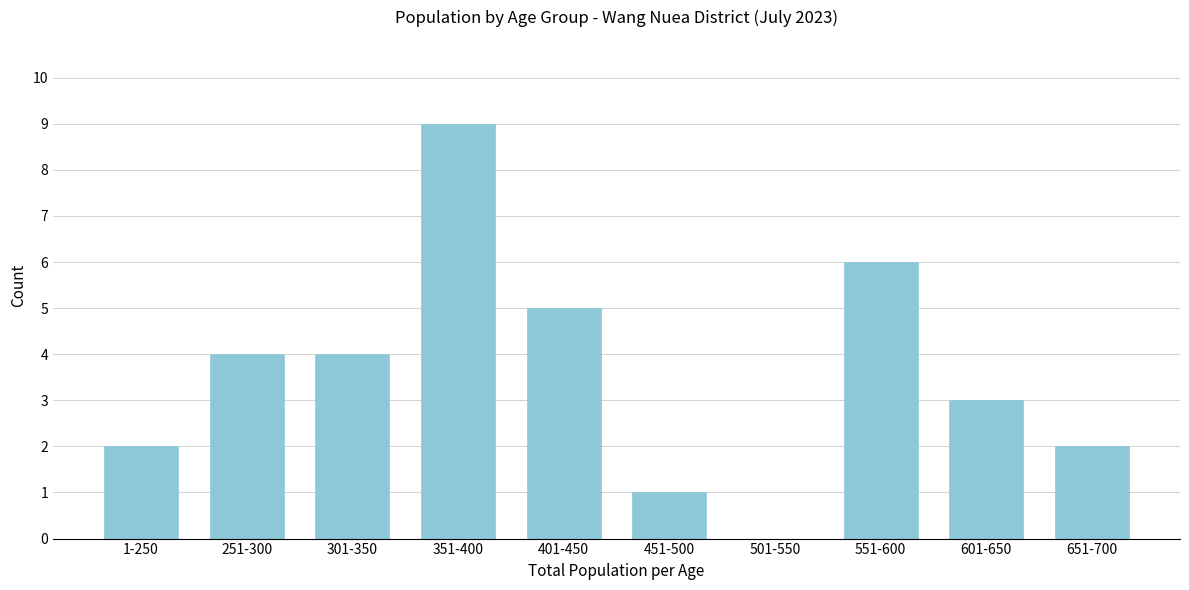

Reading right to left, list all the values displayed in this chart.

651-700=2	601-650=3	551-600=6	501-550=0	451-500=1	401-450=5	351-400=9	301-350=4	251-300=4	1-250=2